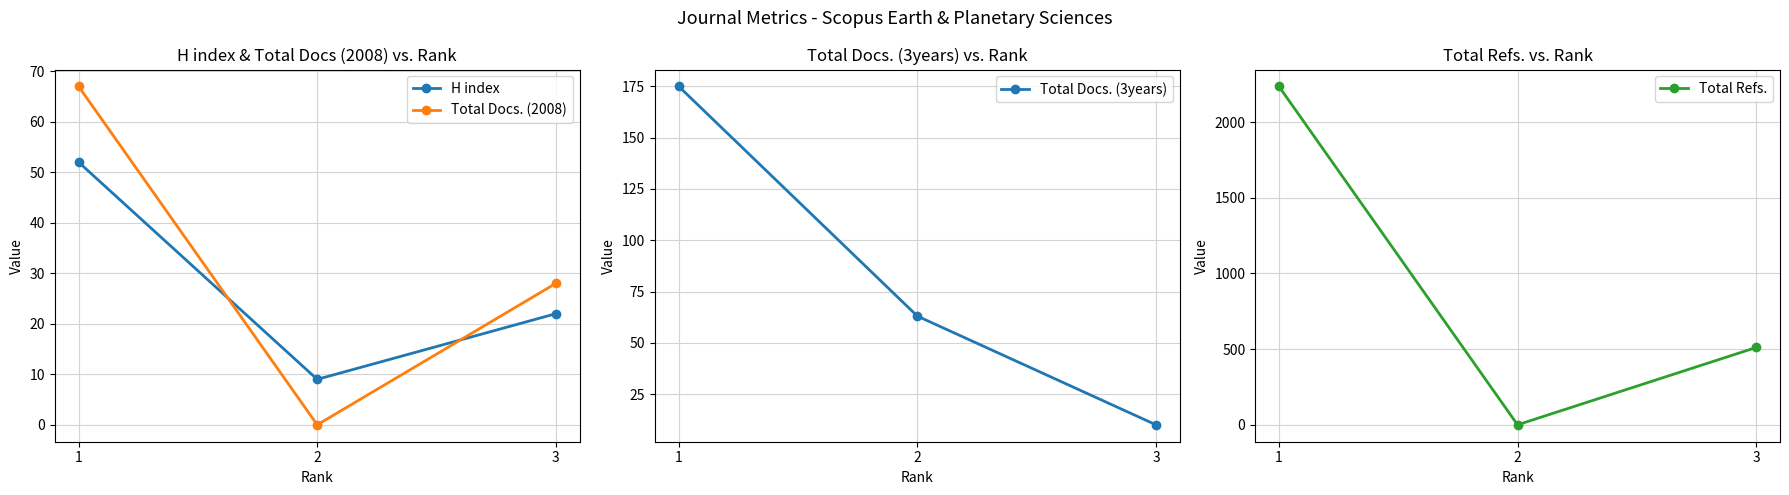

What is the total value across all series at 3?

571